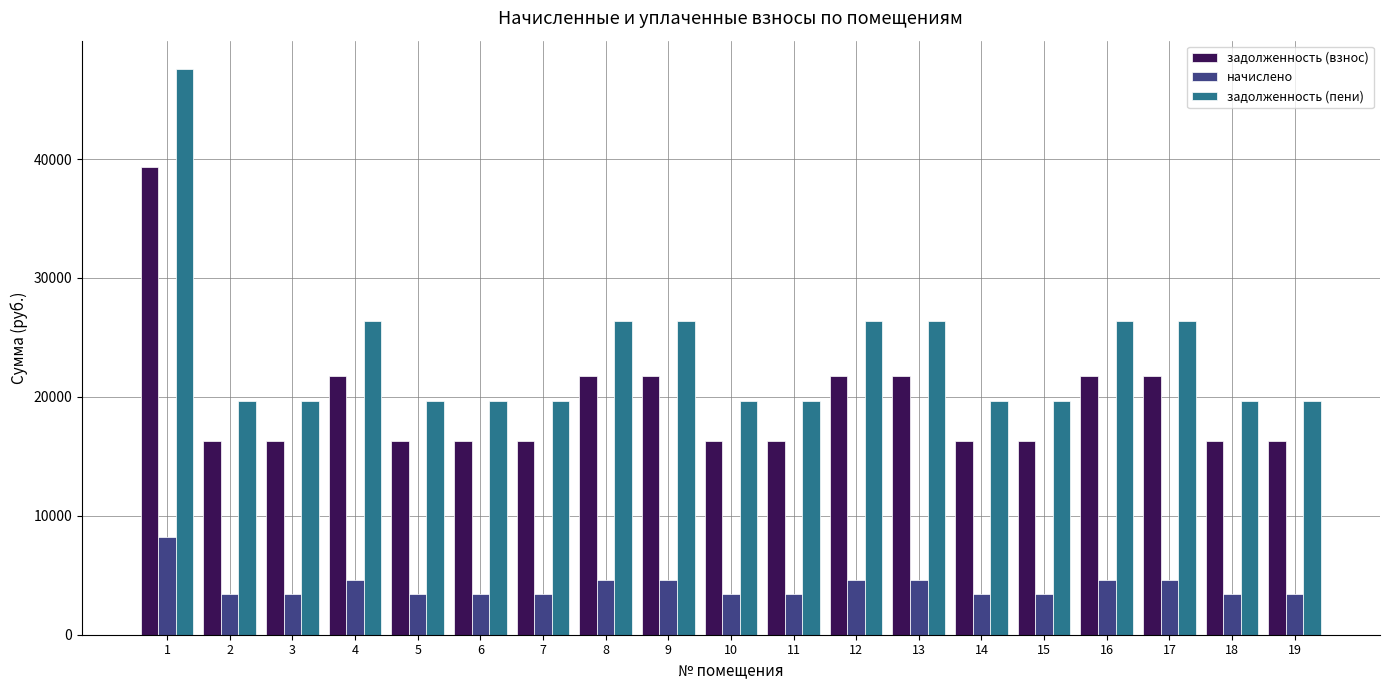

Which series has the largest total across all categories?

задолженность (пени)